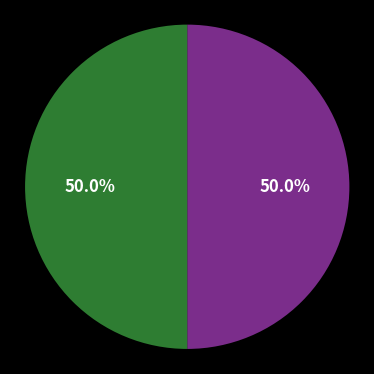

How many slices are in this pie chart?

2